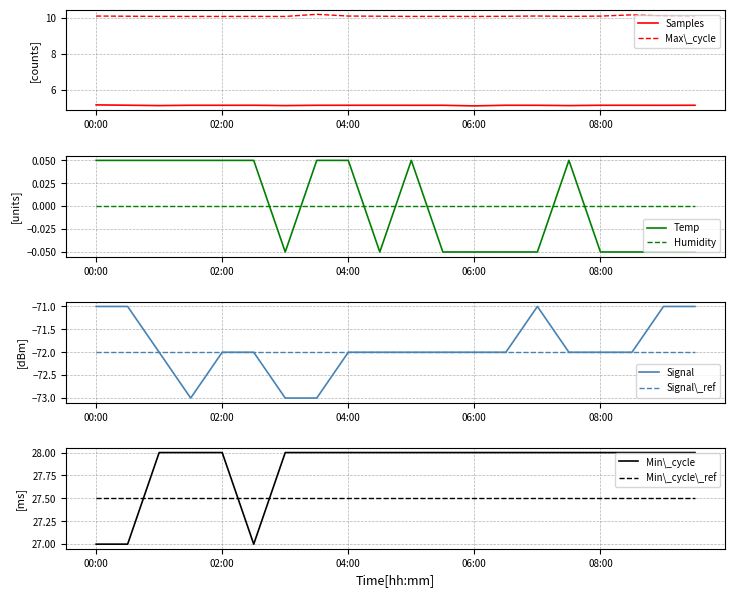

Reading right to left, extract all data points from this chart.

Samples: 5.1	5.1	5.1	5.1	5.1	5.1	5.1	5.1	5.1	5.1	5.1	5.1	5.1	5.1	5.1	5.1	5.1	5.1	5.1	5.1
Max_cycle: 10.1	10.1	10.2	10.1	10.1	10.1	10.1	10.1	10.1	10.1	10.1	10.1	10.2	10.1	10.1	10.1	10.1	10.1	10.1	10.1
Temp: -0.0	-0.0	-0.0	-0.0	0.1	-0.0	-0.0	-0.0	-0.0	0.1	-0.0	0.1	0.1	-0.0	0.1	0.1	0.1	0.1	0.1	0.1
Signal: -71.0	-71.0	-72.0	-72.0	-72.0	-71.0	-72.0	-72.0	-72.0	-72.0	-72.0	-72.0	-73.0	-73.0	-72.0	-72.0	-73.0	-72.0	-71.0	-71.0
Min_cycle: 28.0	28.0	28.0	28.0	28.0	28.0	28.0	28.0	28.0	28.0	28.0	28.0	28.0	28.0	27.0	28.0	28.0	28.0	27.0	27.0